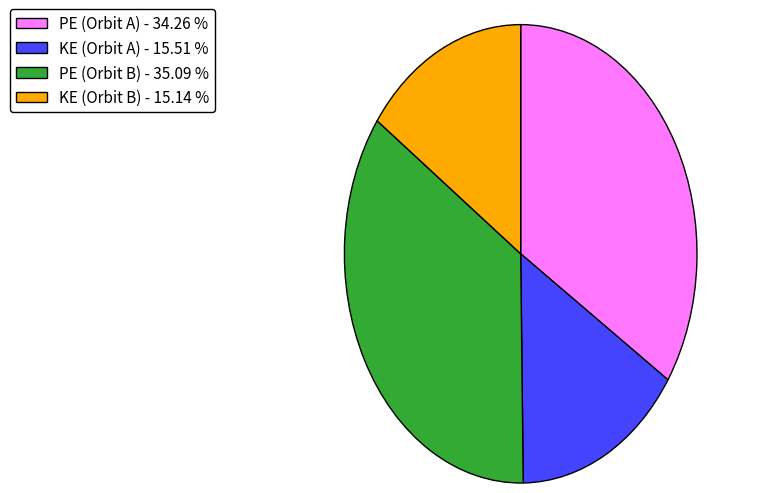

How many segments does this pie chart have?

4